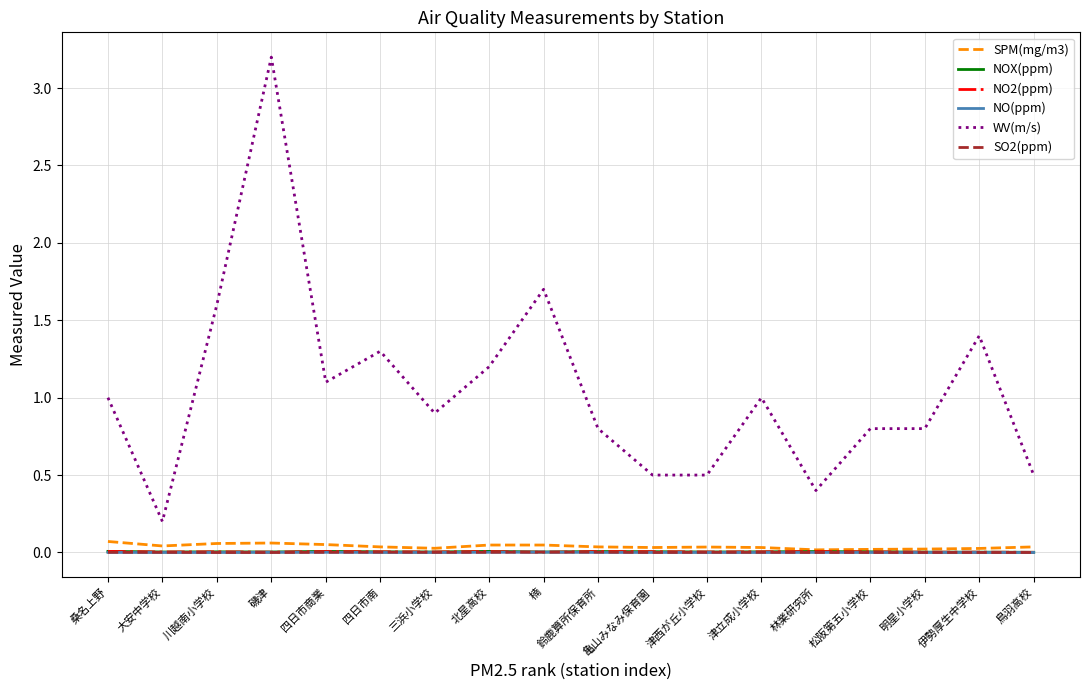

What is the greatest value displayed?

3.2